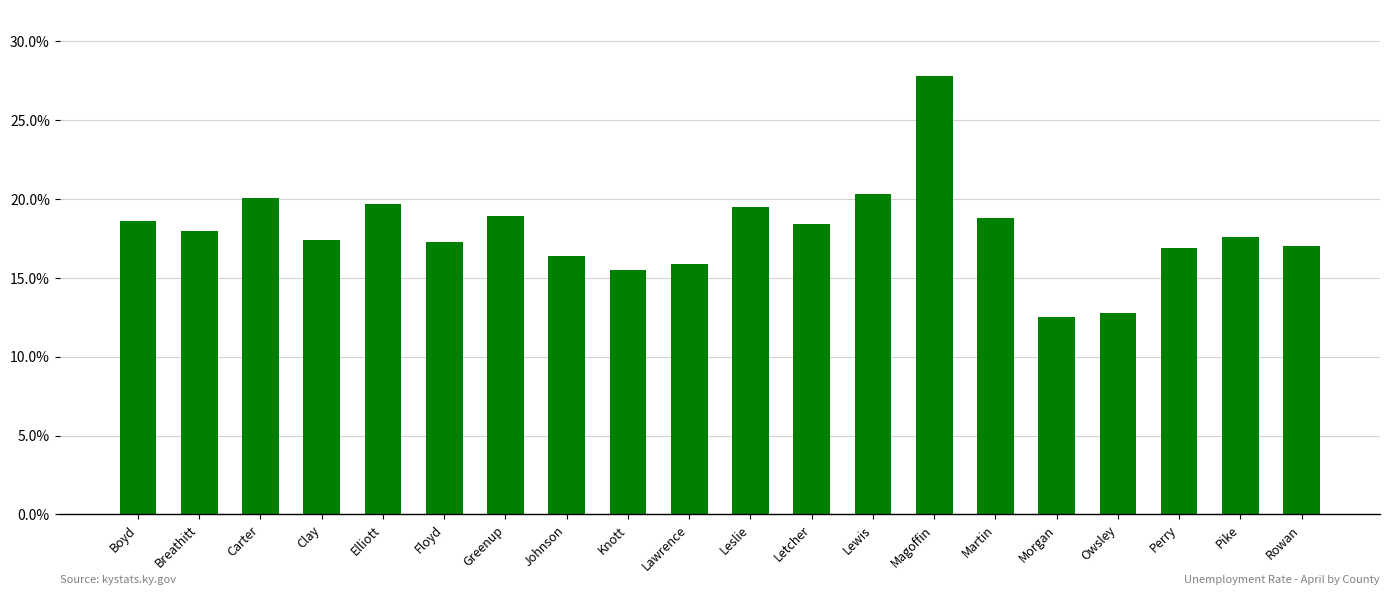

Which label corresponds to the largest value in the chart?

Magoffin